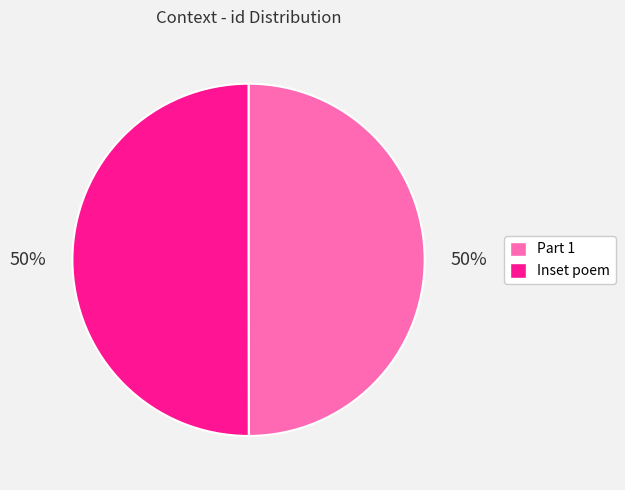

True or false: Part 1 accounts for 57% of the total.

False